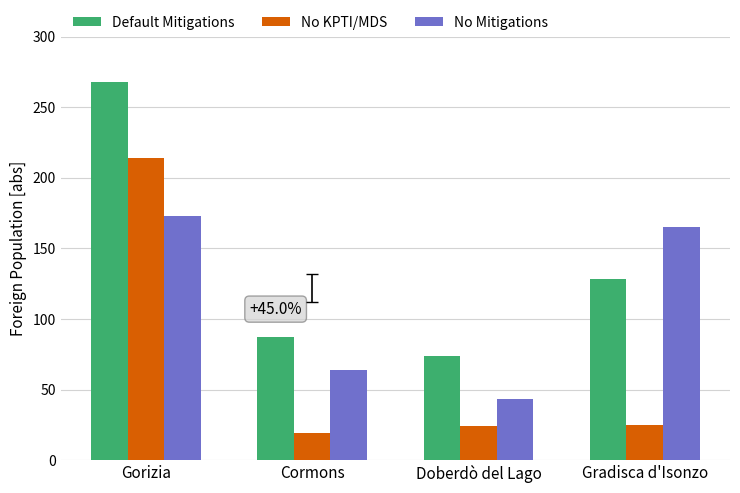

What is the difference between the second highest and second lowest values in the No Mitigations series?

101